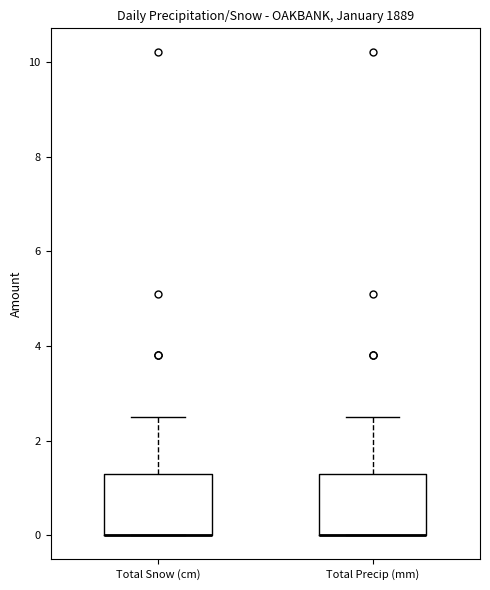

Reading left to right, transcribe this box plot: for each box, give where its median line is, the range the box spans, and where its two whiskers end, as read against the y-axis. The values are not printed on the chart, so give them approximately, as read against the axis.

Total Snow (cm): median 0.0 (drawn on the box's lower edge), box 0.0 to 1.4, whiskers 0.0 to 2.6
Total Precip (mm): median 0.0 (drawn on the box's lower edge), box 0.0 to 1.4, whiskers 0.0 to 2.6